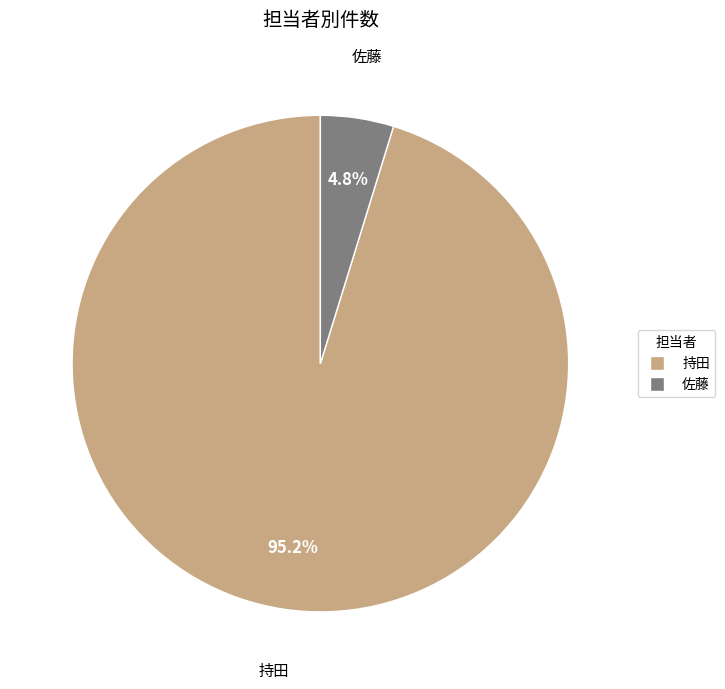

What is the largest slice in the pie chart?

持田